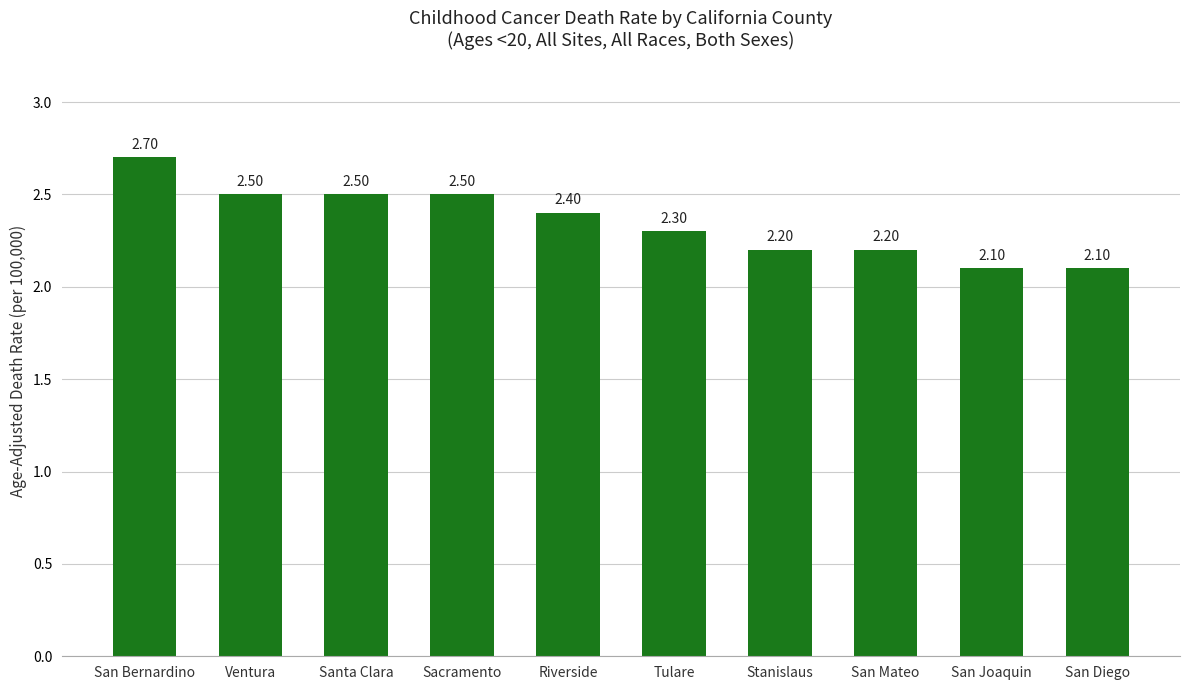

What is the label of the 9th bar from the left?

San Joaquin